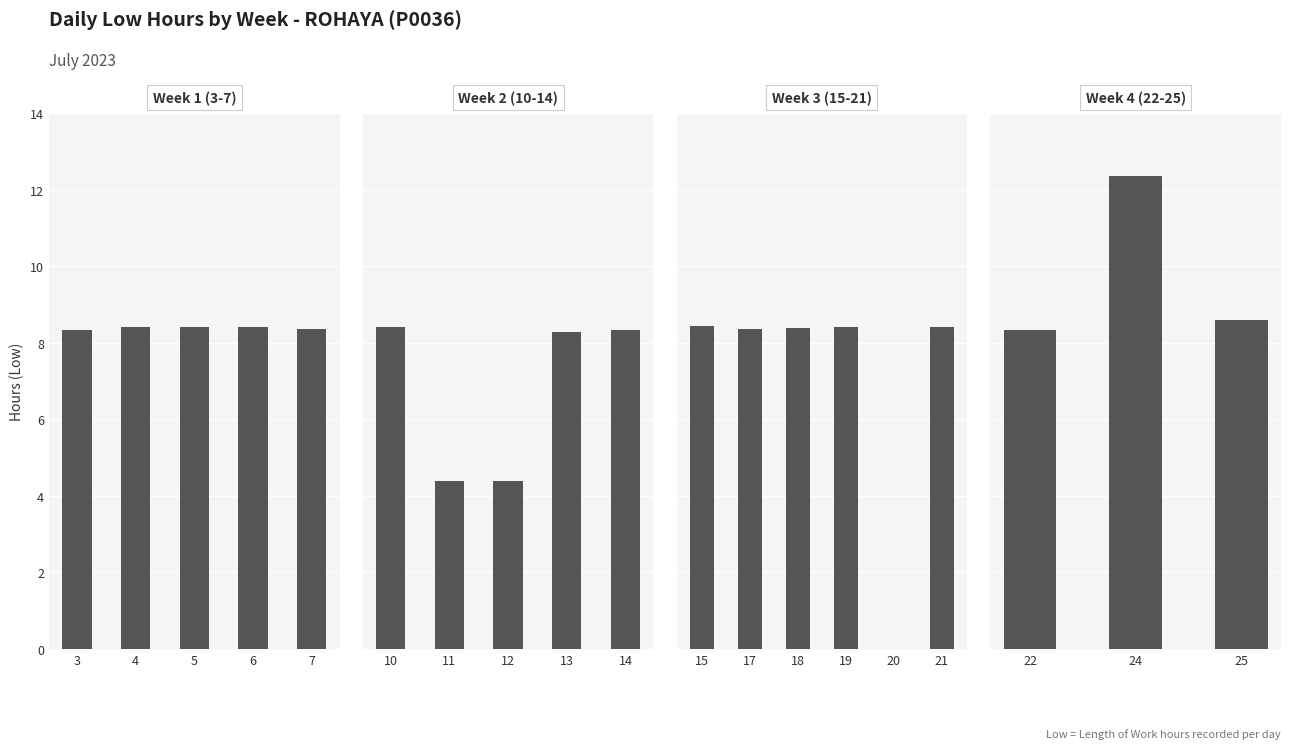

Is it true that the value at 24 is 6.3?

False